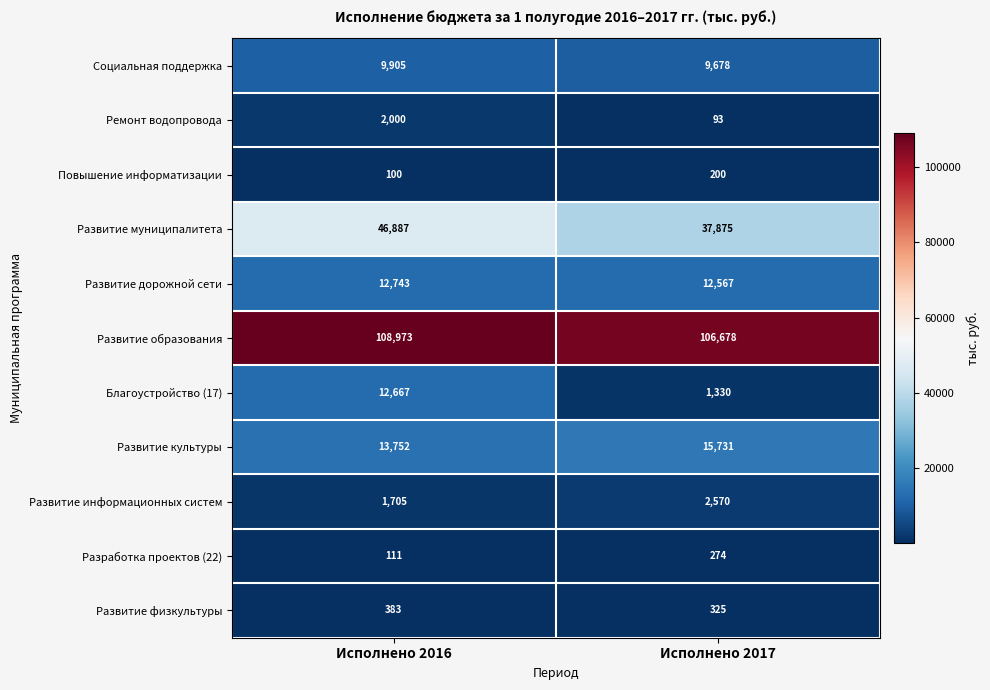

What is the sum of all Развитие муниципалитета values?

84762